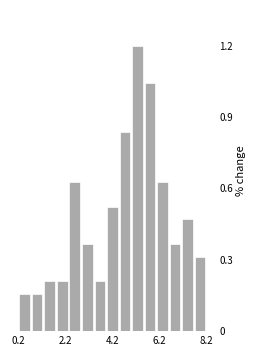

Read against the x-axis, roughly where is the centre of the tallest bar?

5.5